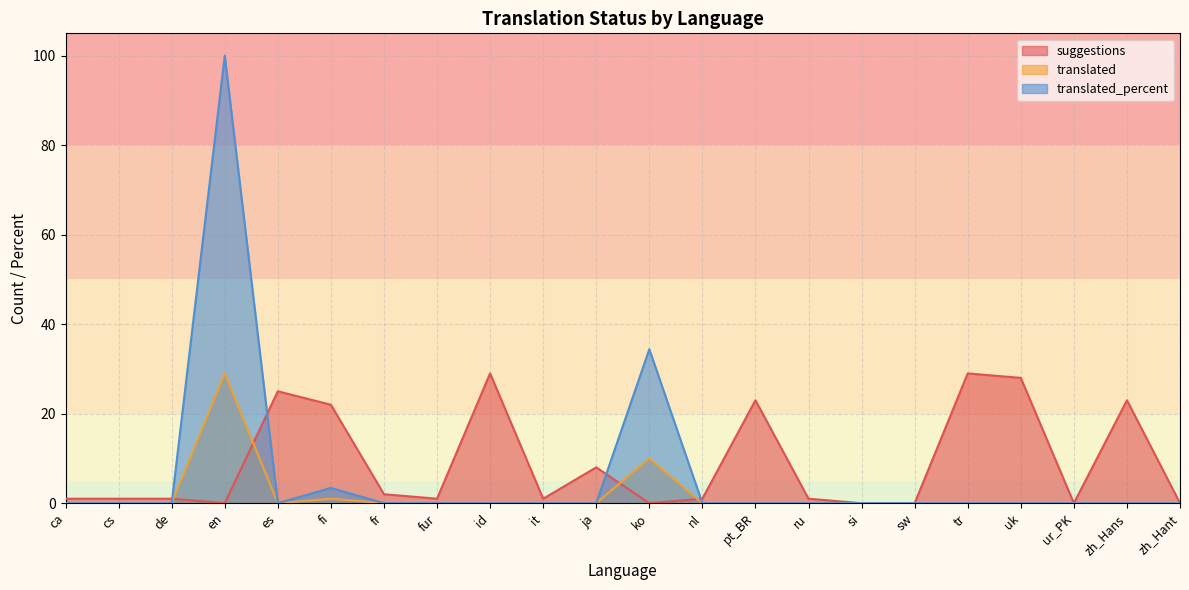

True or false: suggestions has a value of 43.3 at id.

False